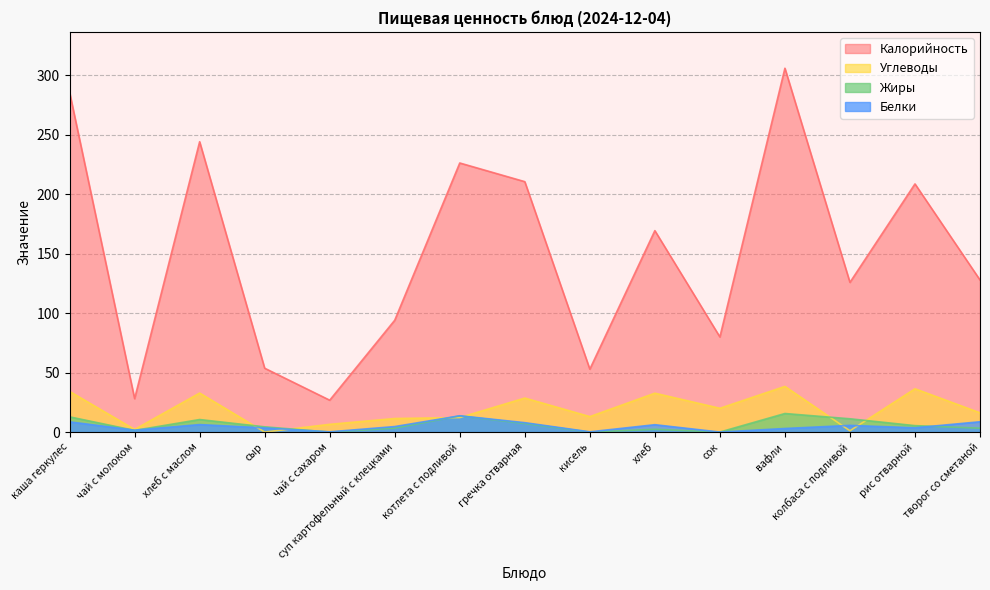

Rank the series by their maximum value, from highest to lowest.

Калорийность, Углеводы, Жиры, Белки